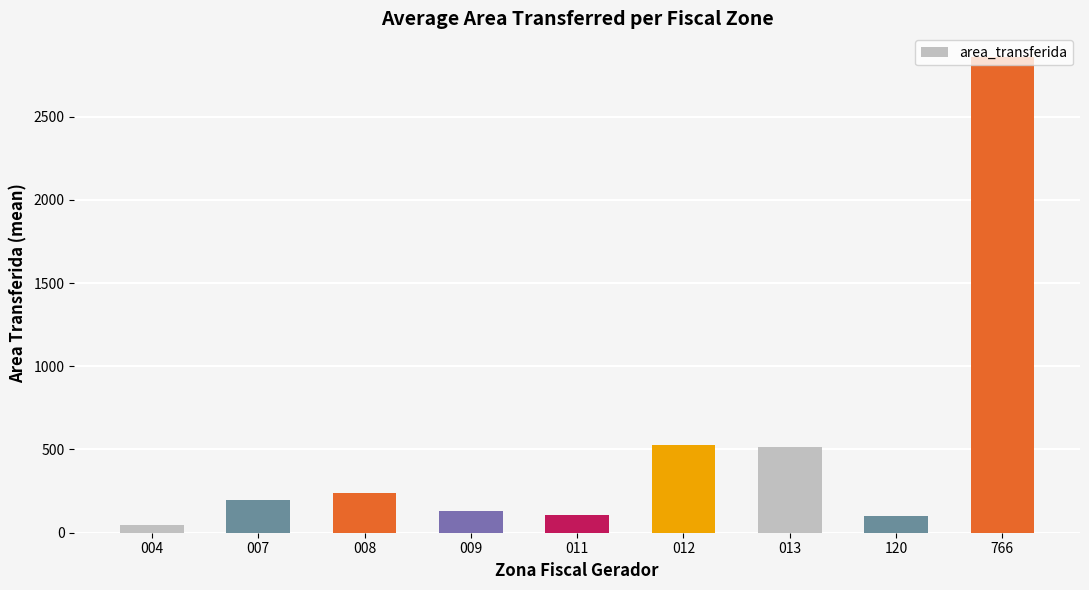

What is the sum of all values?

4718.6